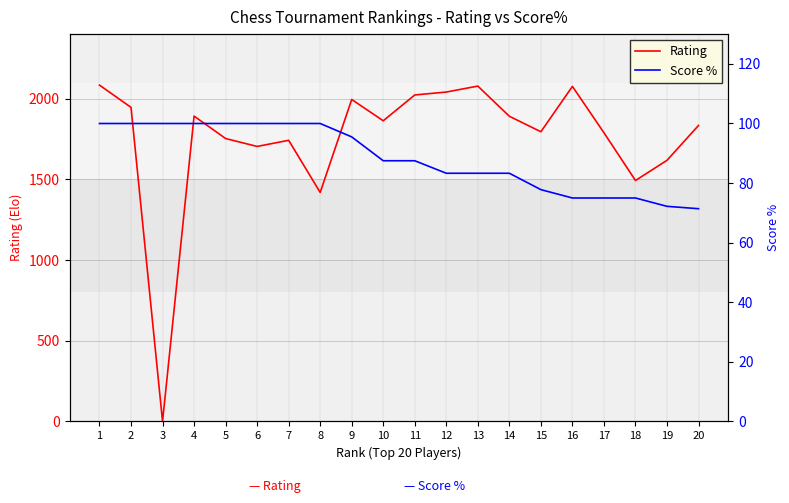

Count the number of data series in this chart.

2